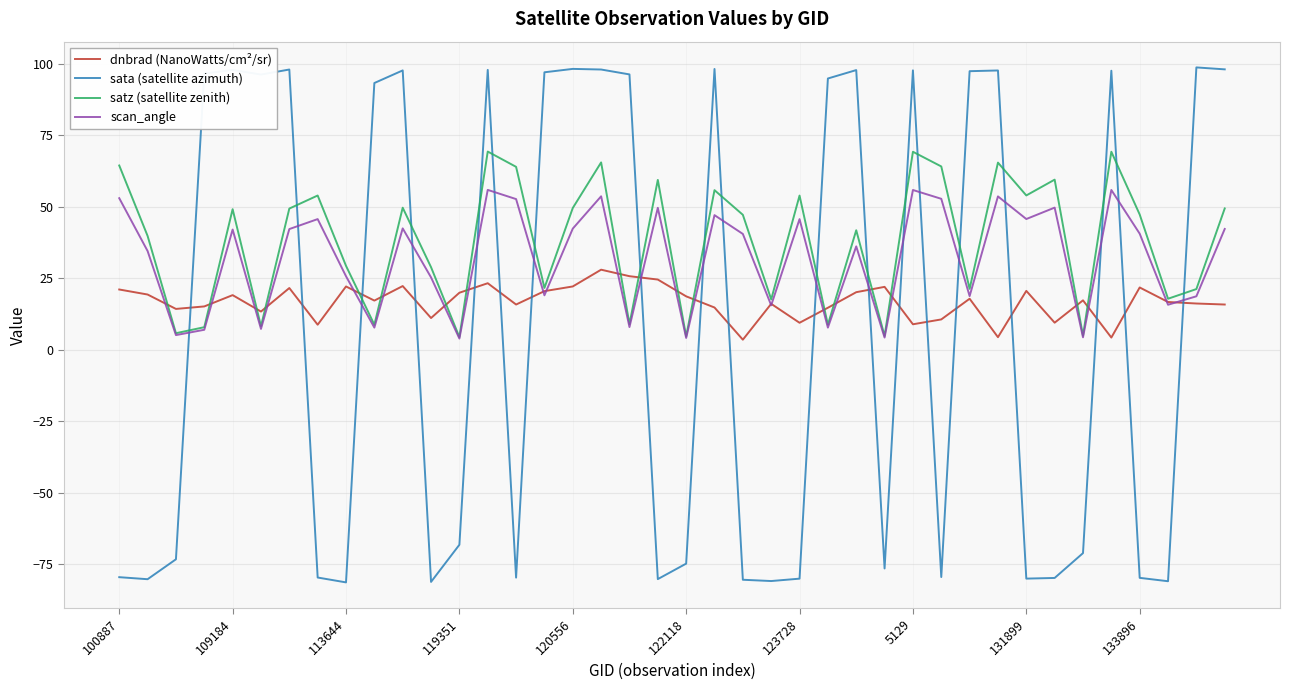

List the series in order of their overall mean, lowest first.

sata (satellite azimuth), dnbrad (NanoWatts/cm²/sr), scan_angle, satz (satellite zenith)